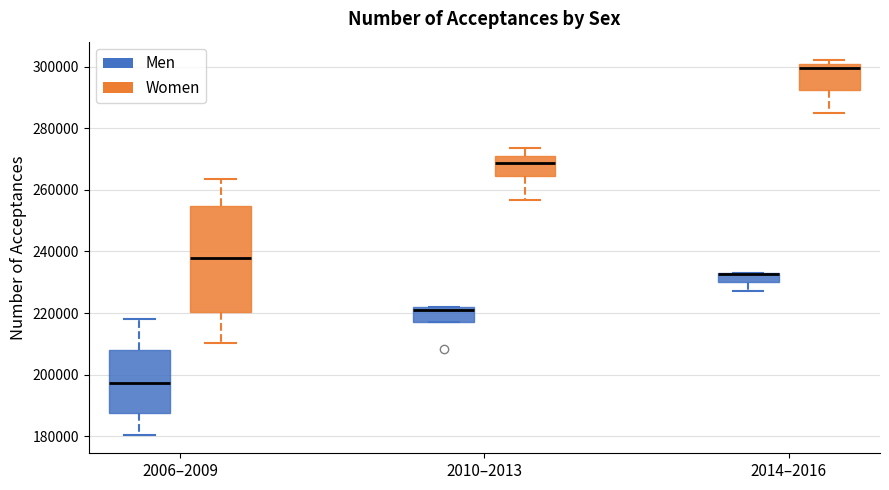

Where is the upper edge of the box for 2010–2013 (Men) on the y-axis? The values are not printed on the chart, so give them approximately, as read against the axis.

222000